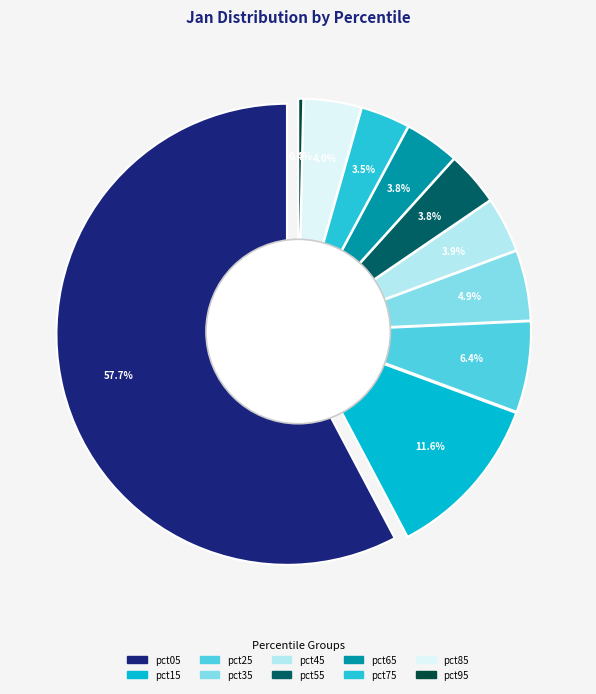

How many segments does this pie chart have?

10